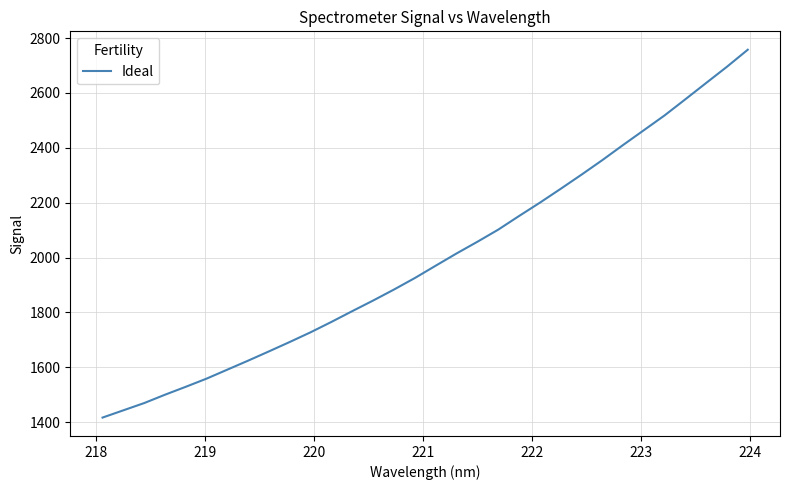

What is the minimum value shown in the chart?

1416.5